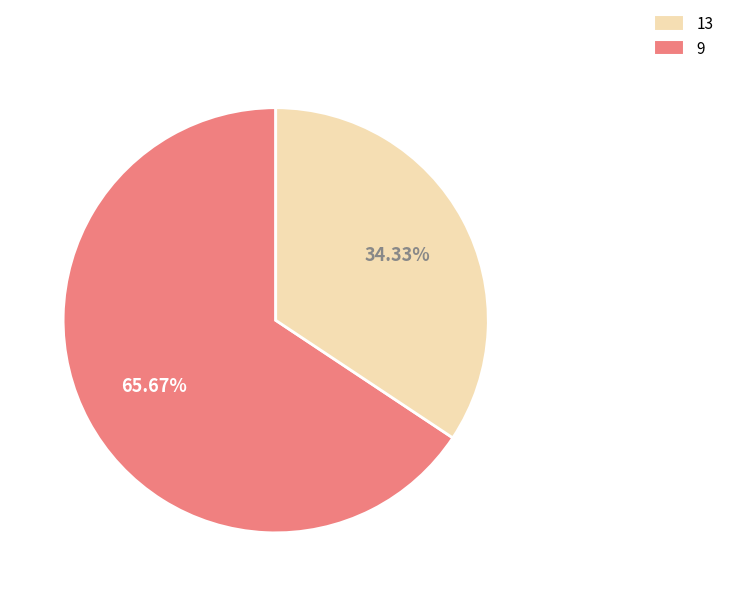

To the nearest percent, what is the difference between the largest and smallest slice percentages?

31%